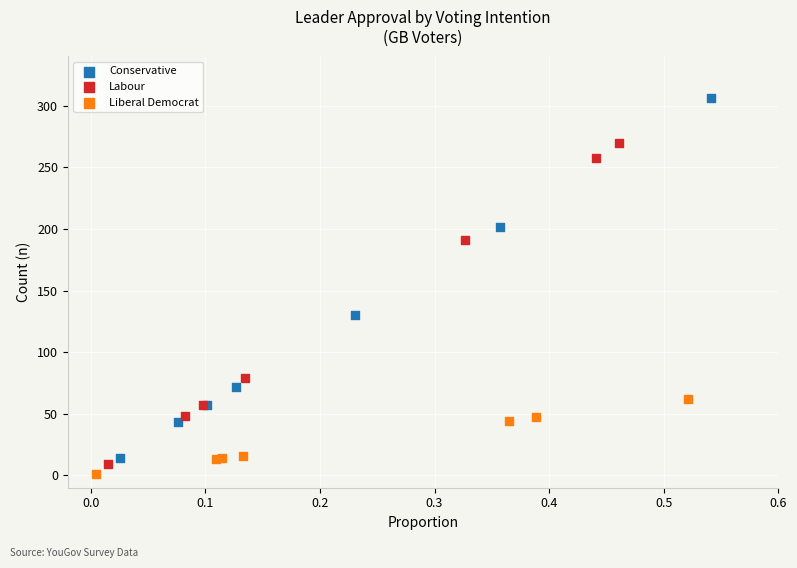

What are all the series names shown in the legend?

Conservative, Labour, Liberal Democrat